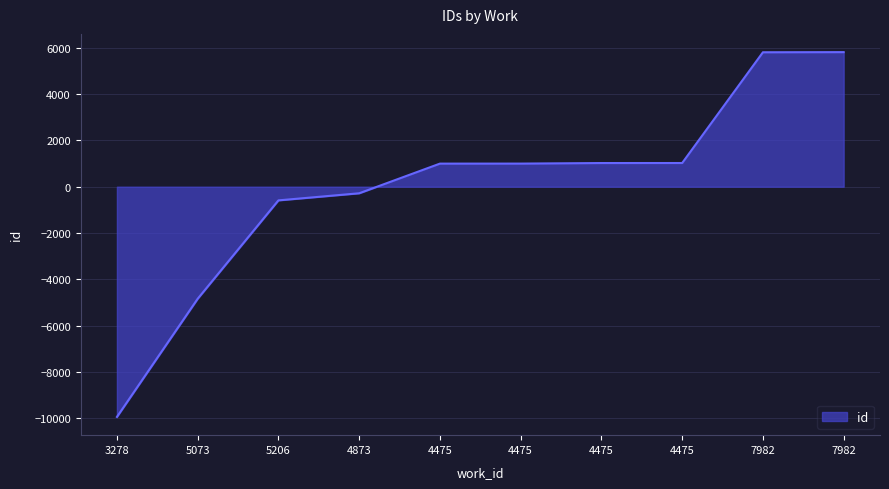

How many lines are shown in the chart?

1